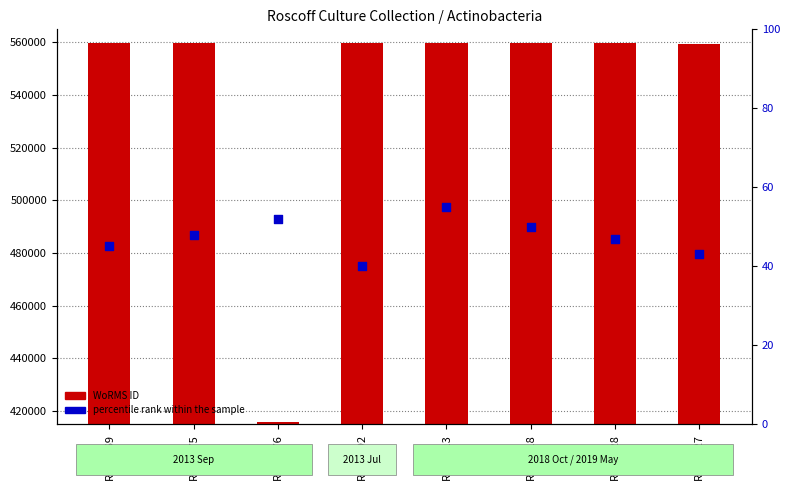

What is the total value across all series at RCC6018?

559790